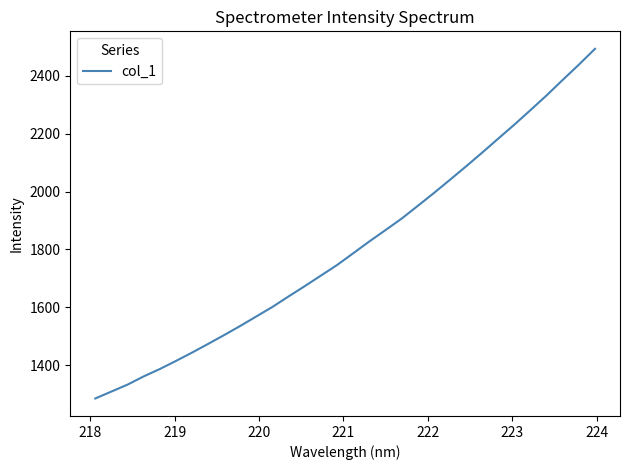

What is the maximum value shown in the chart?

2493.7